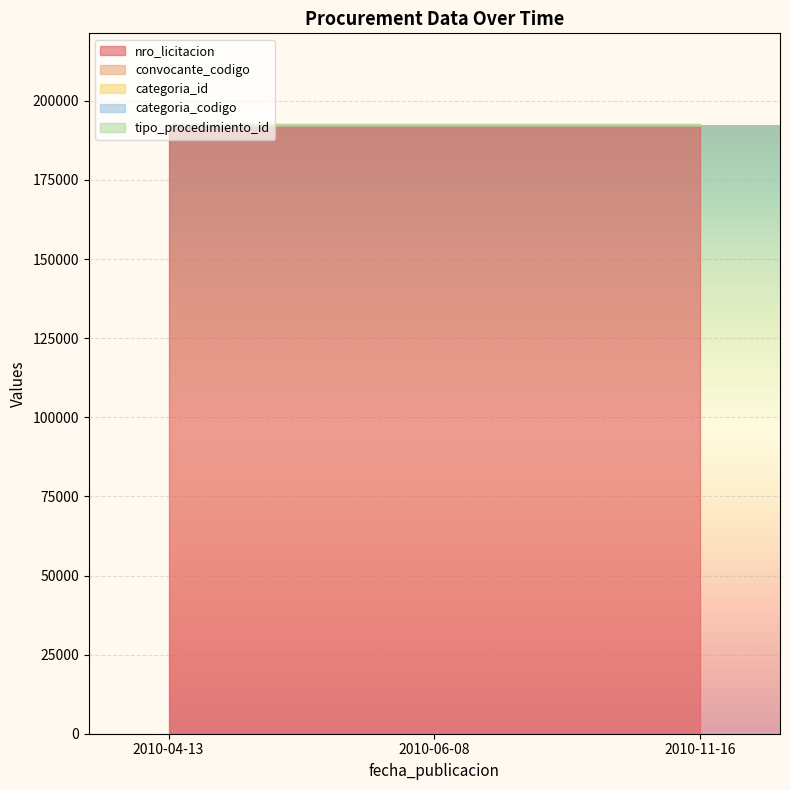

Which has a higher value, 2010-04-13 or 2010-06-08?

2010-04-13